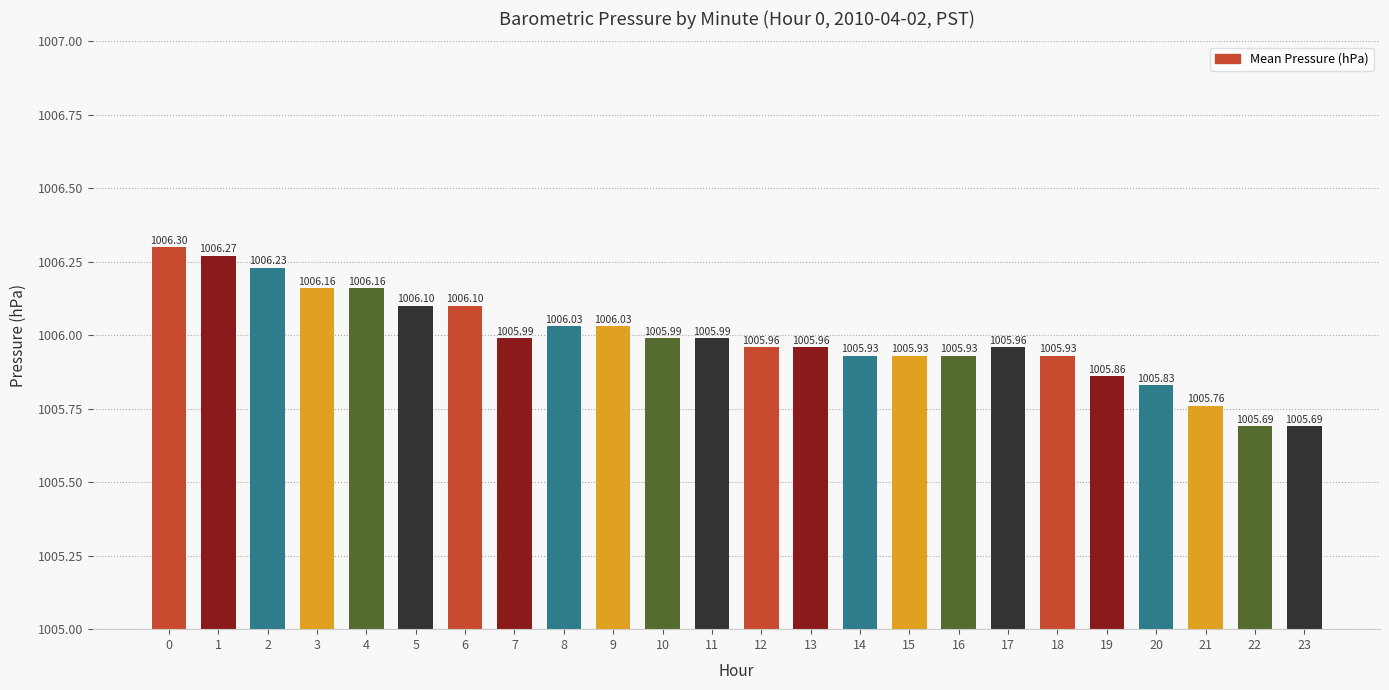

Reading right to left, transcribe all the data shown in this chart.

1005.7	1005.7	1005.8	1005.8	1005.9	1005.9	1006.0	1005.9	1005.9	1005.9	1006.0	1006.0	1006.0	1006.0	1006.0	1006.0	1006.0	1006.1	1006.1	1006.2	1006.2	1006.2	1006.3	1006.3